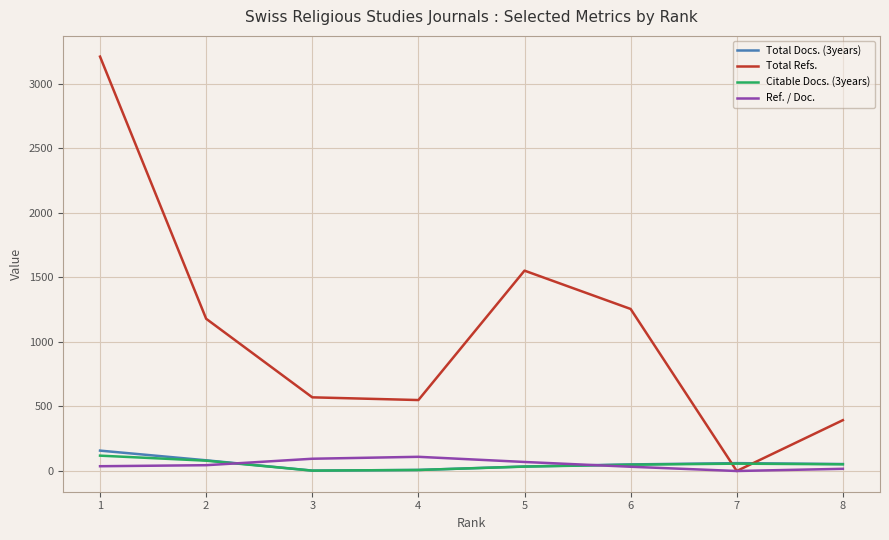

How many times do Total Docs. (3years) and Total Refs. cross each other?

2